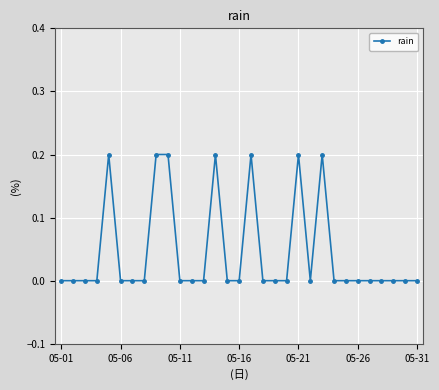

What is the sum of all values?

1.4